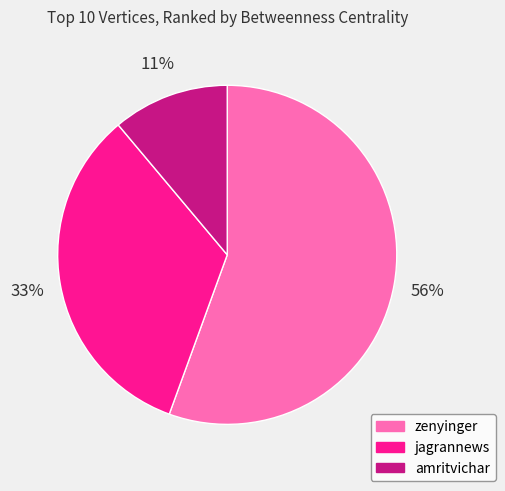

Does any single category account for the majority?

Yes